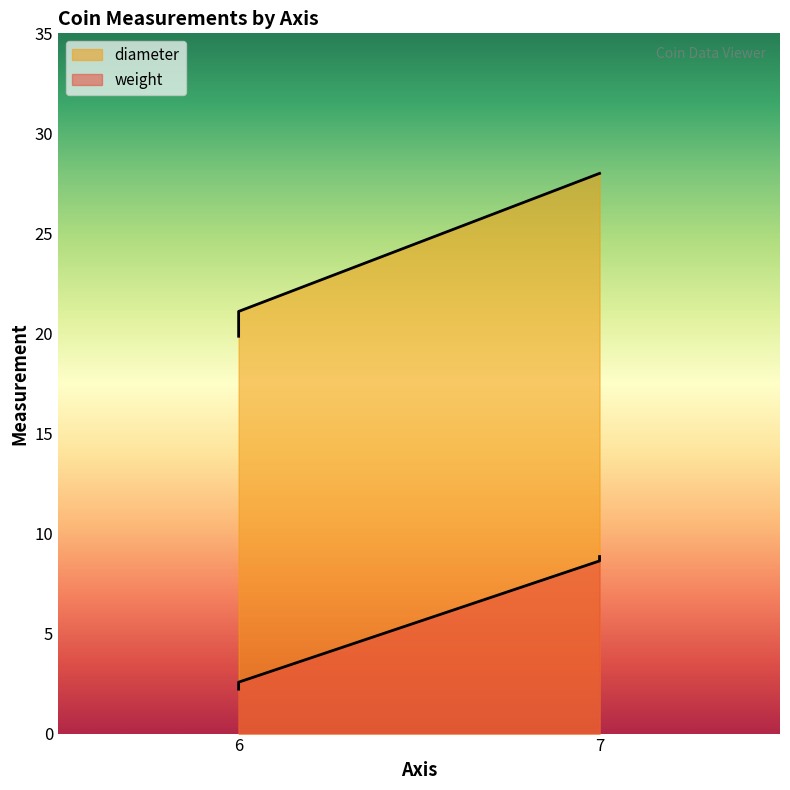

Reading left to right, what are all the values shown in this chart?

weight: 2.2	2.6	8.6	8.8
diameter: 19.9	21.1	28.0	28.0